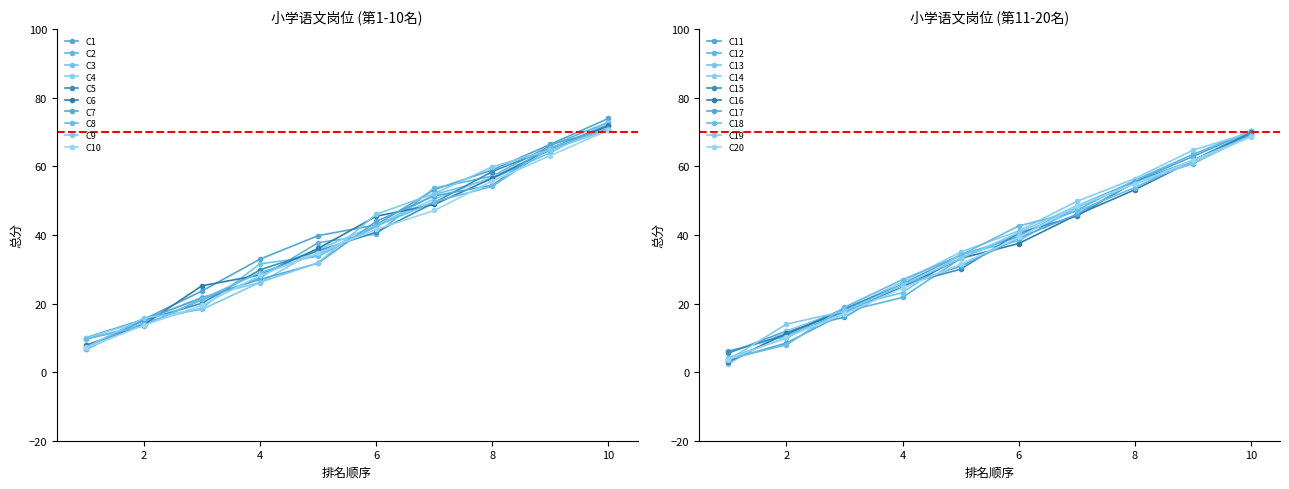

Where is 序号1-10 nearest to the value 36?

5